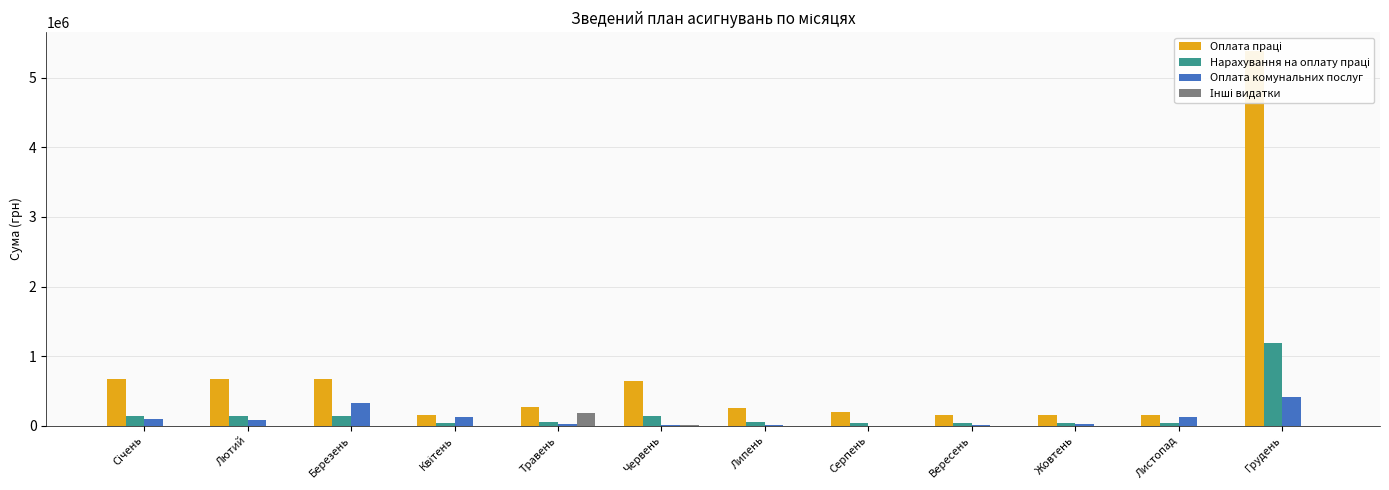

The value of Оплата праці at Червень is 847302. True or false?

False